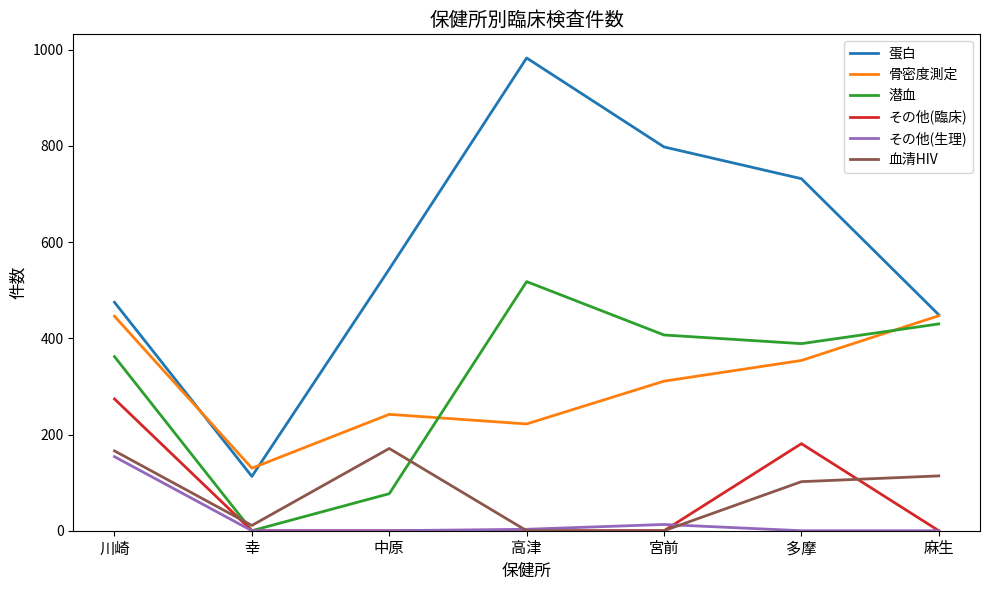

At which category is the sum across all series the highest?

川崎